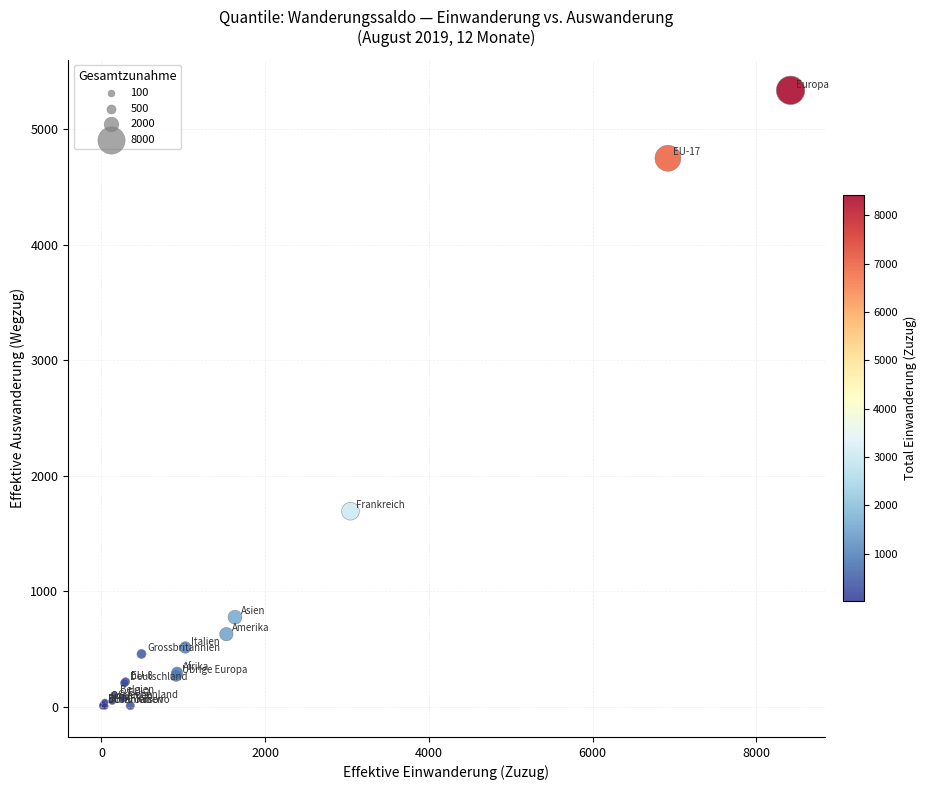

What Y value in the scatter plot is closest to 2671?

1694